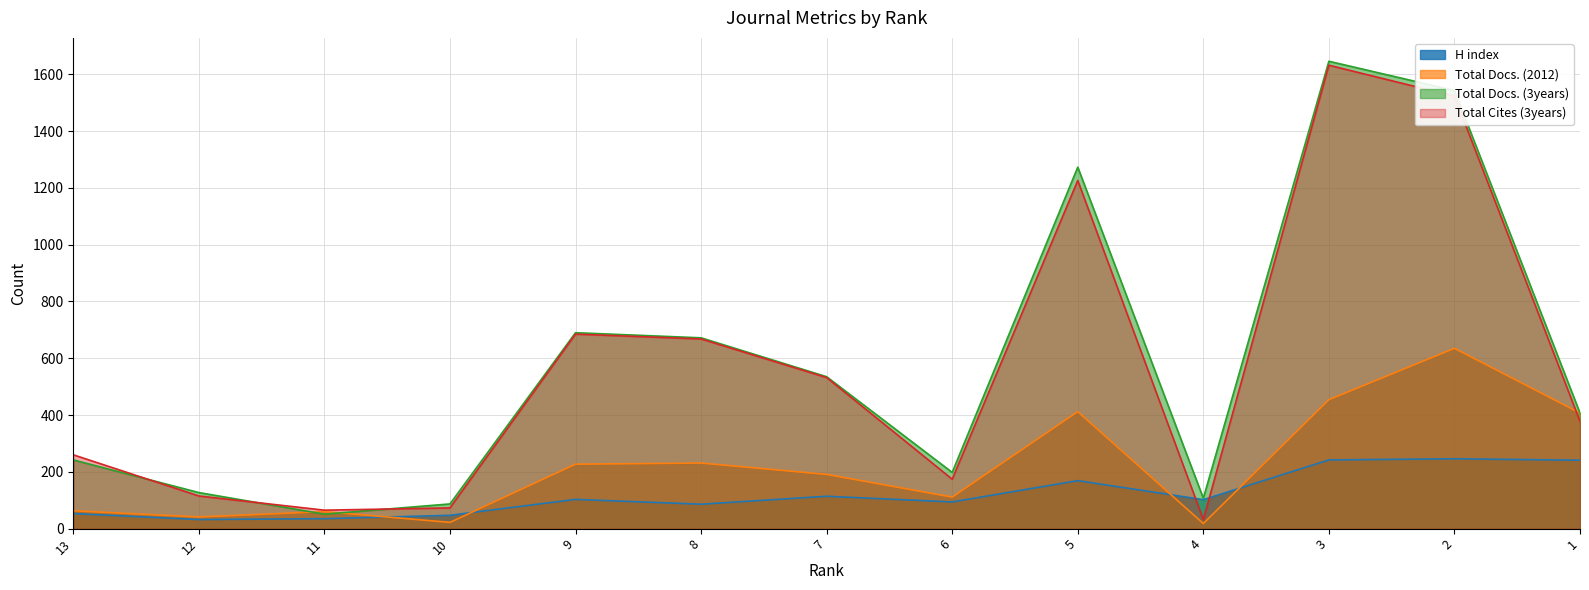

How many data points in Total Docs. (3years) are less than 407?

6